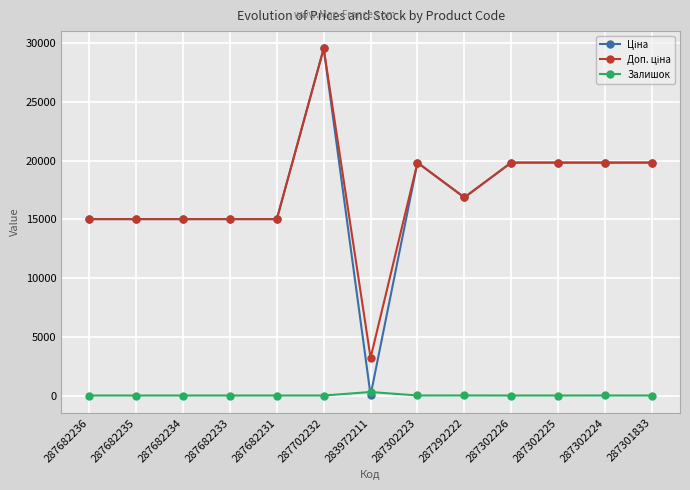

At which category is the sum across all series the highest?

287702232